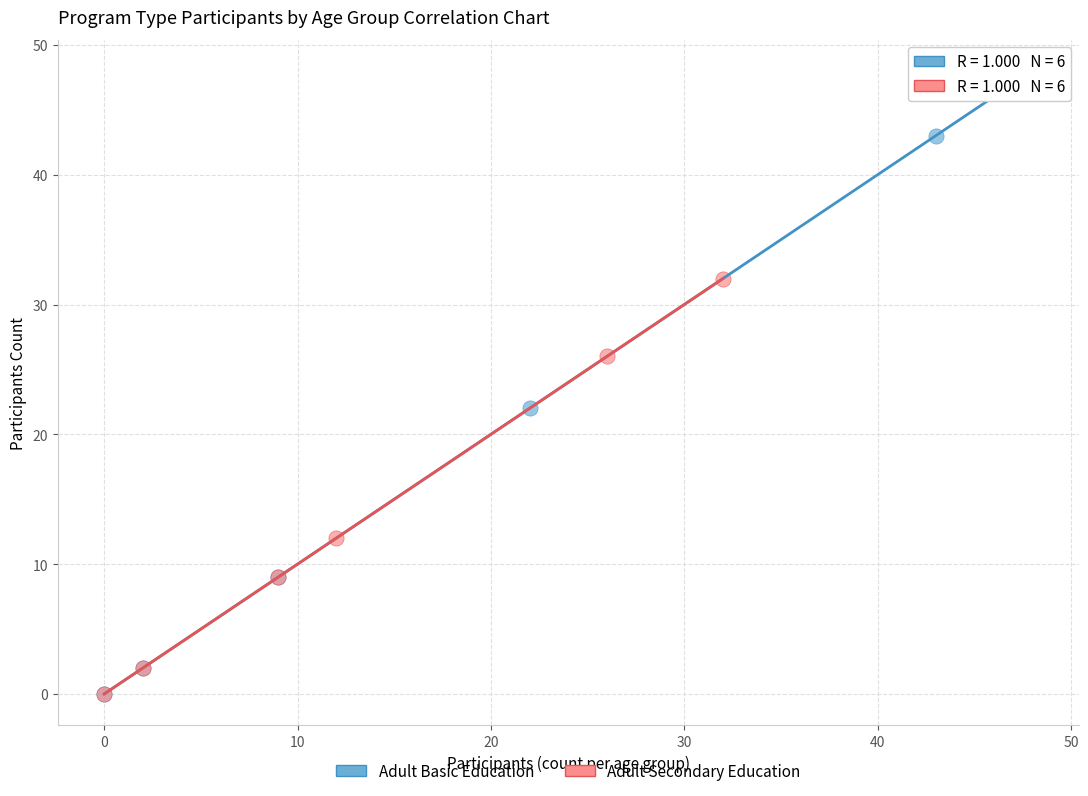

Which series reaches the maximum Y coordinate?

Adult Basic Education